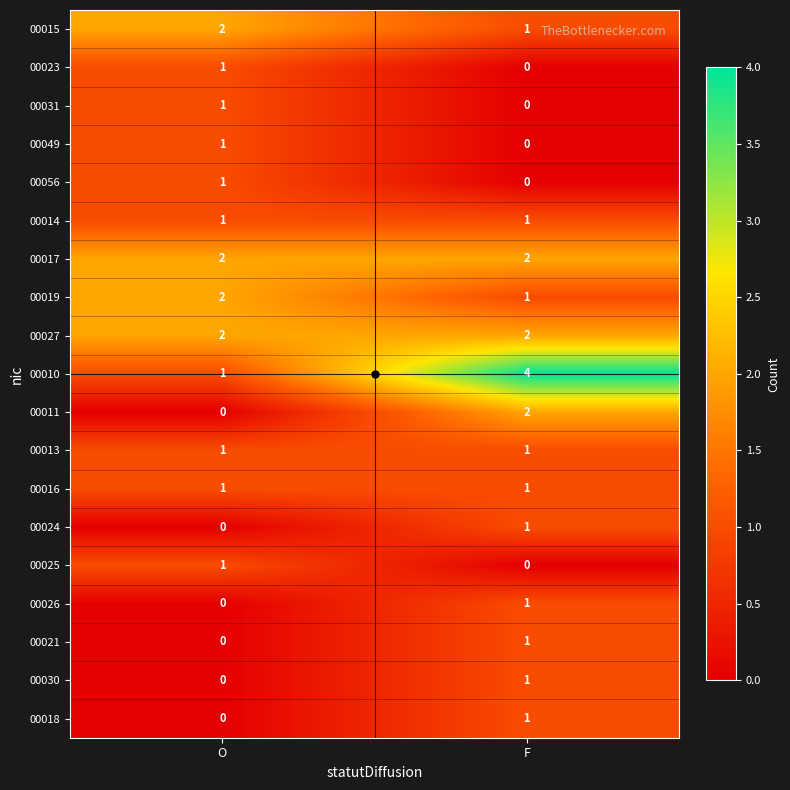

What is the spread (max minus min) of values at F?

4